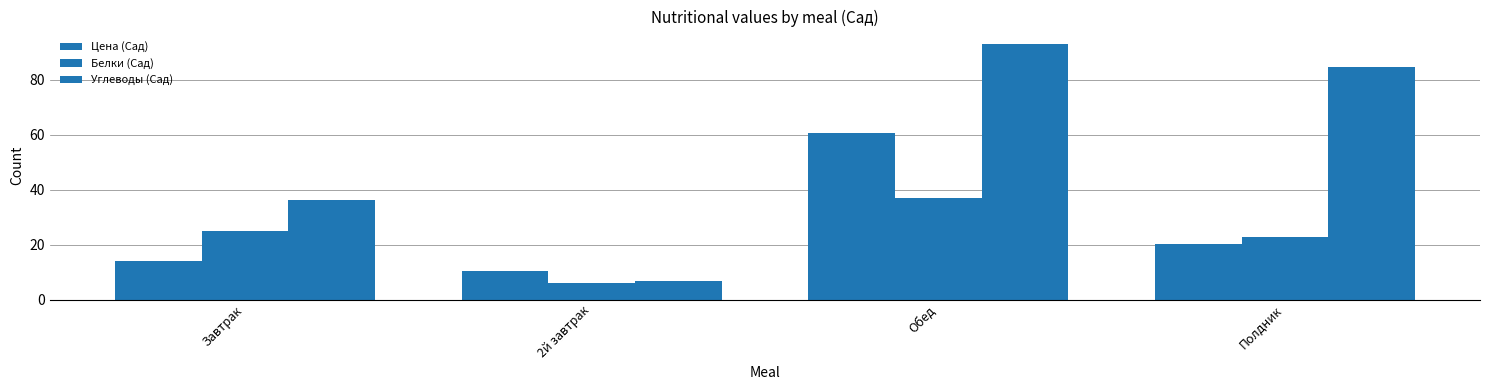

Reading right to left, list all the values displayed in this chart.

Цена (Сад): 20.3	60.5	10.4	14.2
Белки (Сад): 22.9	37.1	6.0	24.9
Углеводы (Сад): 84.6	92.9	6.9	36.2